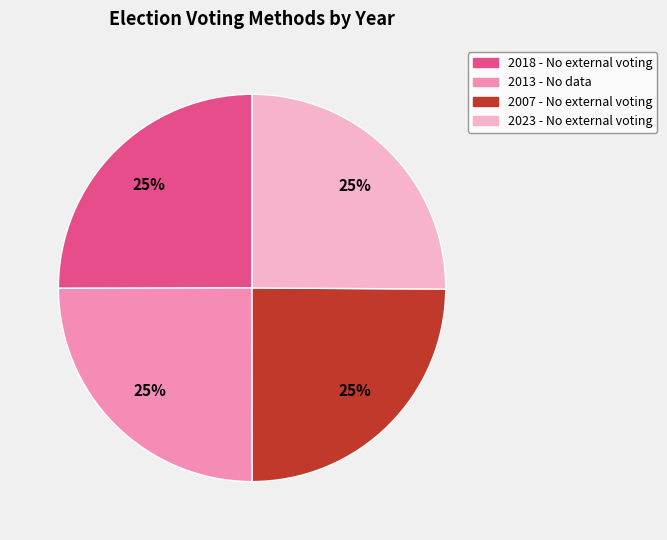

What is the ratio of the value at 2018 - No external voting to the value at 2007 - No external voting?

1.0